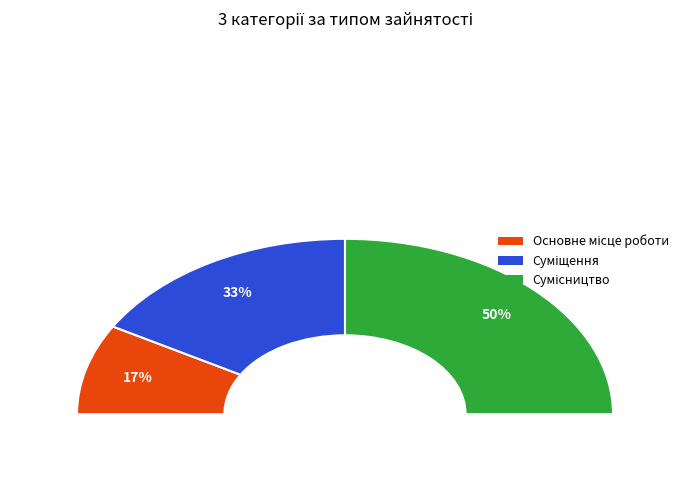

How many slices are in this pie chart?

3